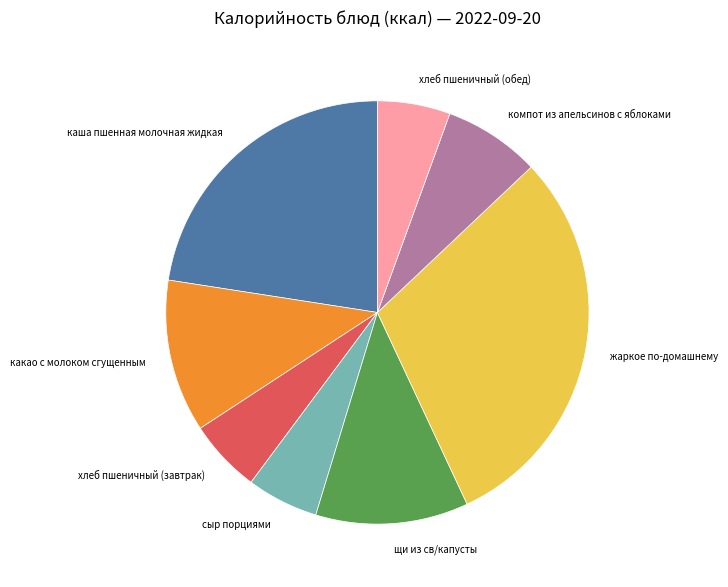

Is it true that хлеб пшеничный (завтрак) is 12% of the pie?

False